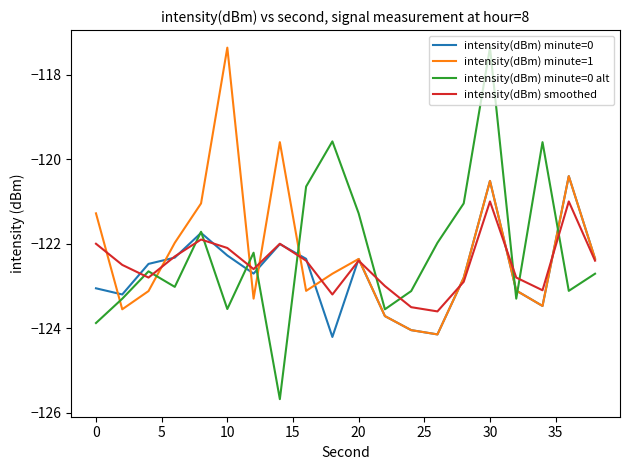

Which series has the widest spread of values?

intensity(dBm) minute=0 alt